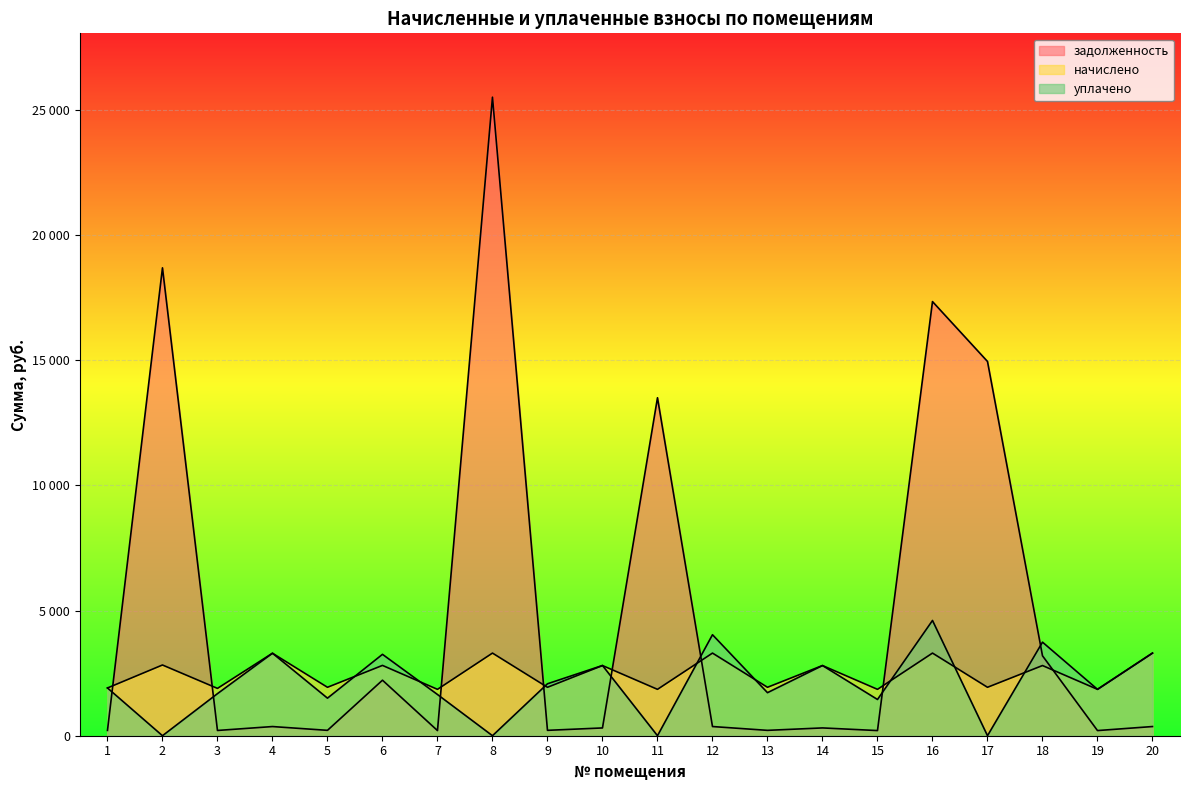

True or false: начислено and уплачено cross at least once.

True